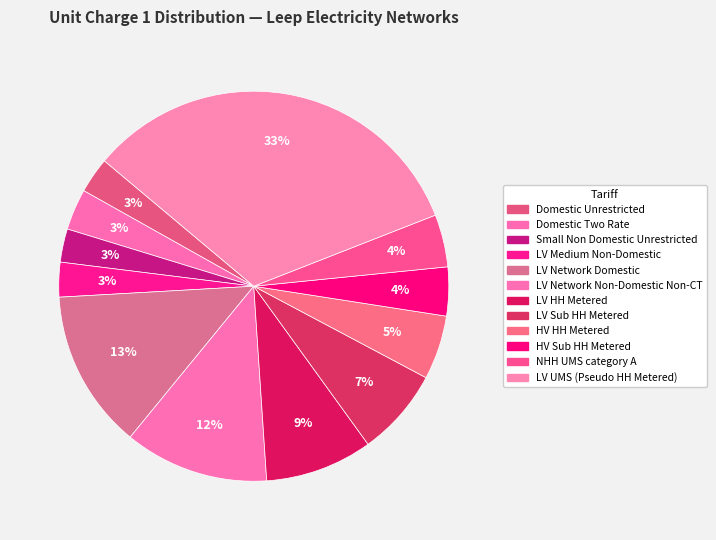

What is the total percentage of Small Non Domestic Unrestricted and HV Sub HH Metered?

6.8%